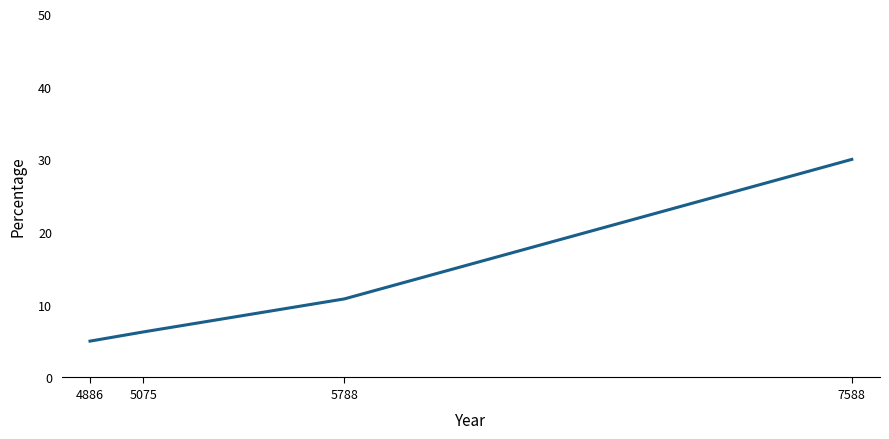

Reading left to right, what are all the values shown in this chart?

5.0	6.3	10.8	30.0